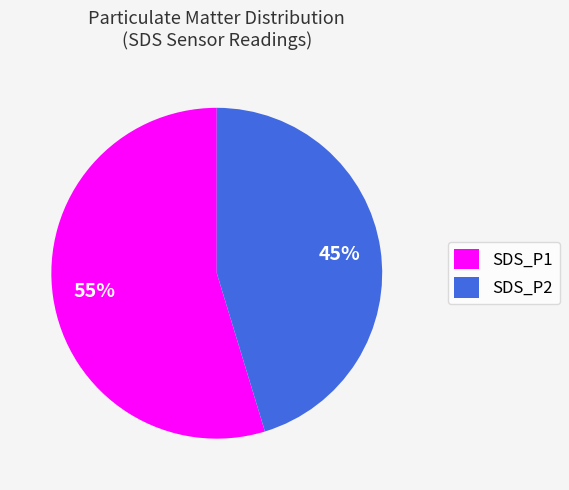

Is the sum of SDS_P2 and SDS_P1 greater than half?

Yes